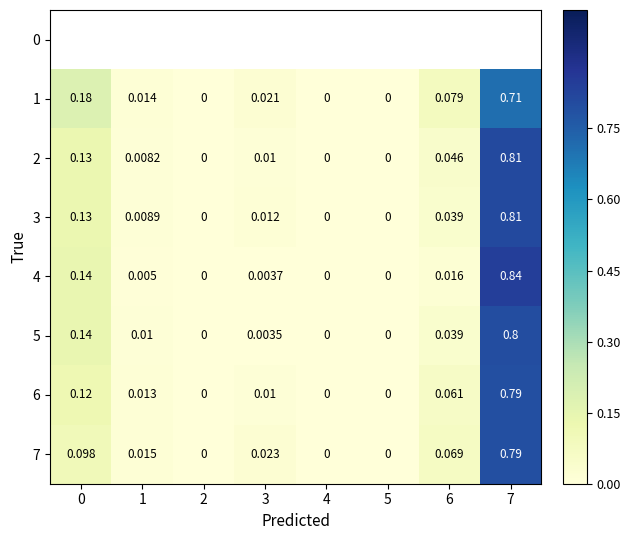

Is the value of 3 at 2 greater than the value of 5 at 6?

No